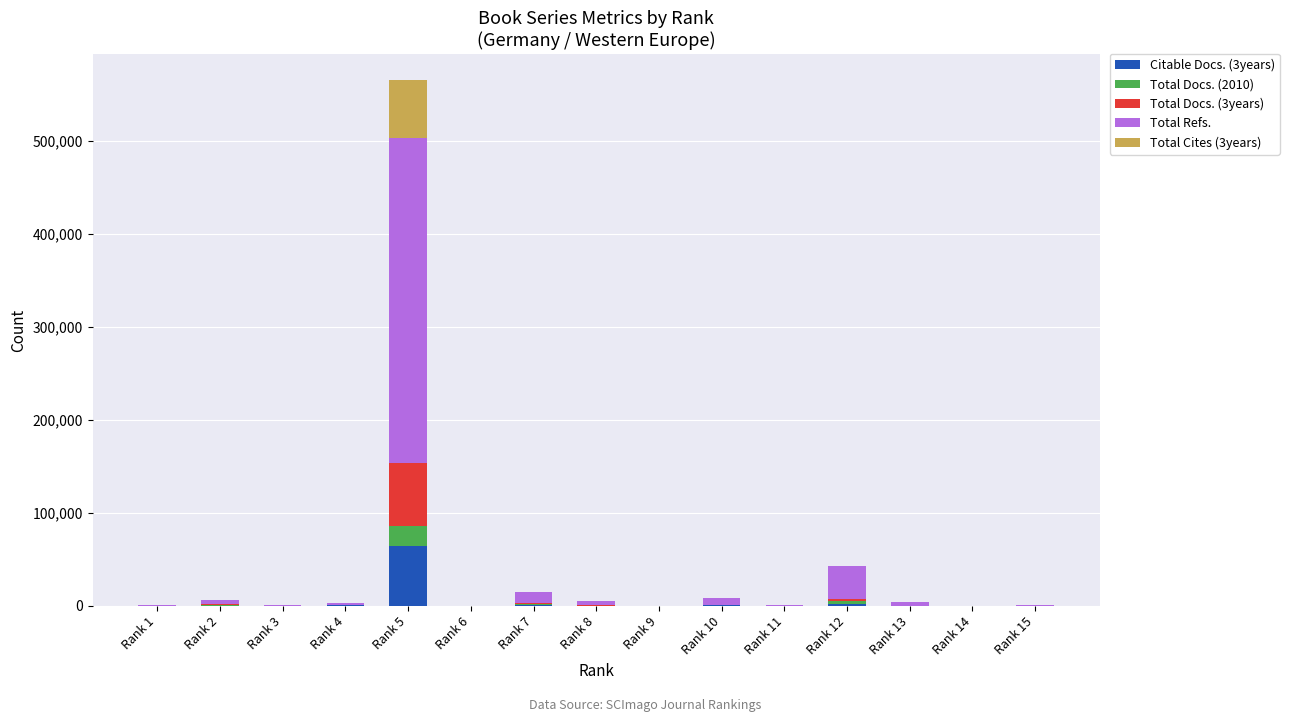

At which label is Citable Docs. (3years) closest to 32347?

Rank 12